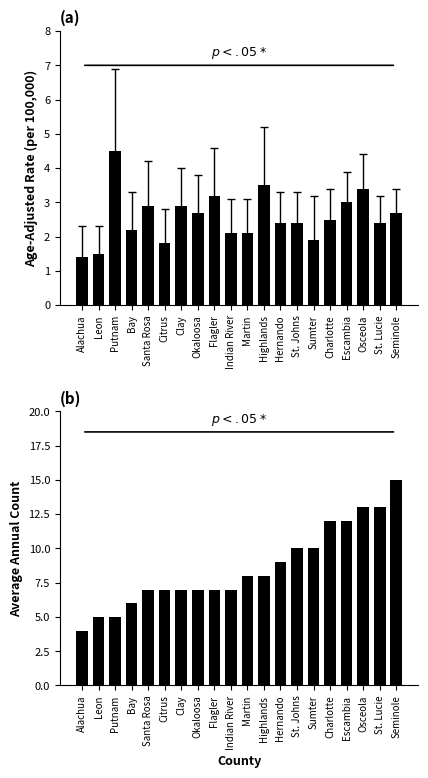

Are the bars horizontal?

No